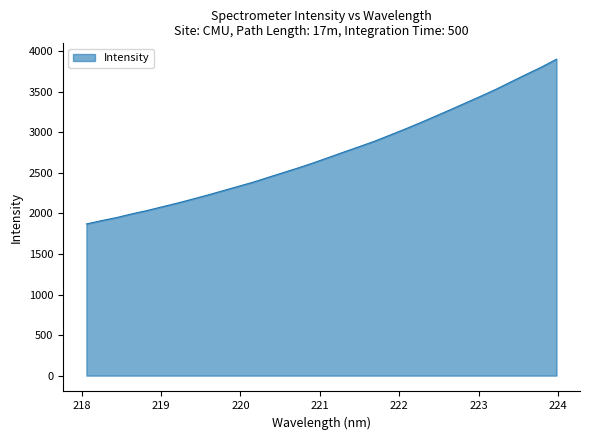

What is the difference between the maximum and minimum values?

2031.2